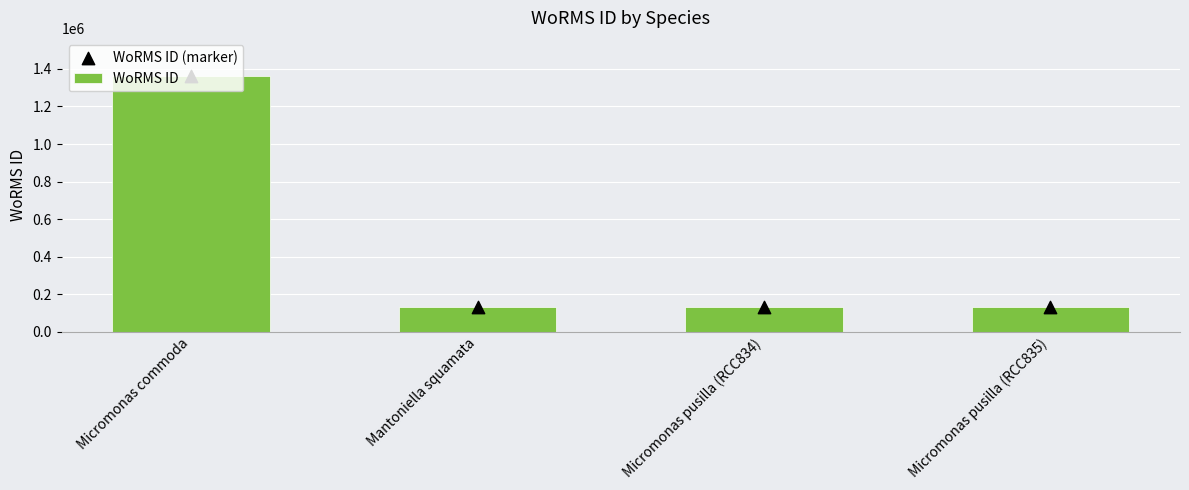

Is the value of WoRMS ID (marker) at Mantoniella squamata greater than the value of WoRMS ID at Micromonas pusilla (RCC834)?

No